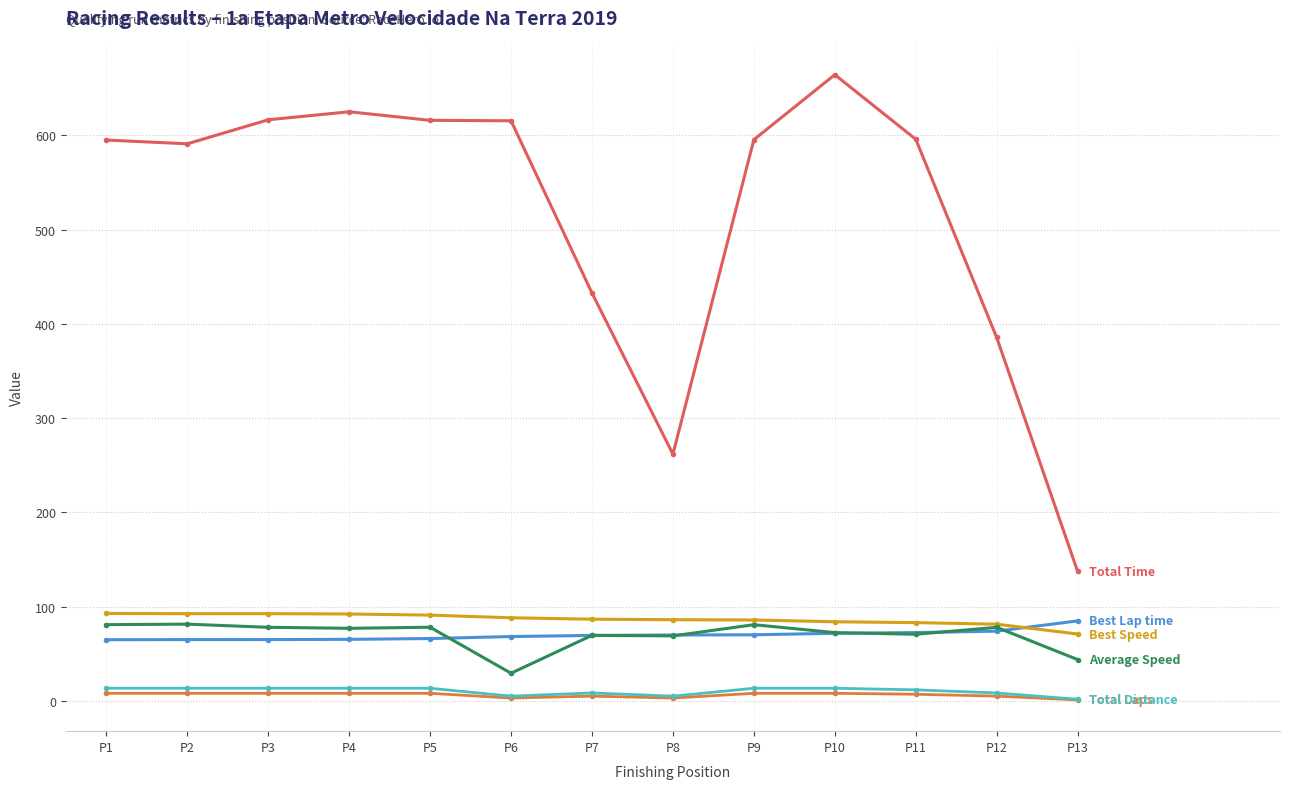

Which label corresponds to the largest value in the chart?

P10